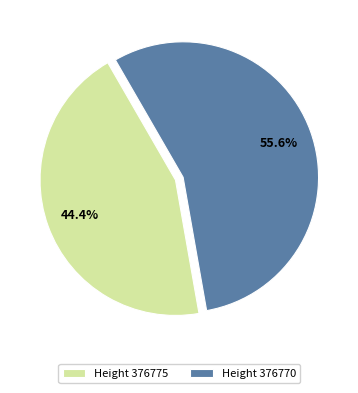

What is the largest slice in the pie chart?

Height 376770